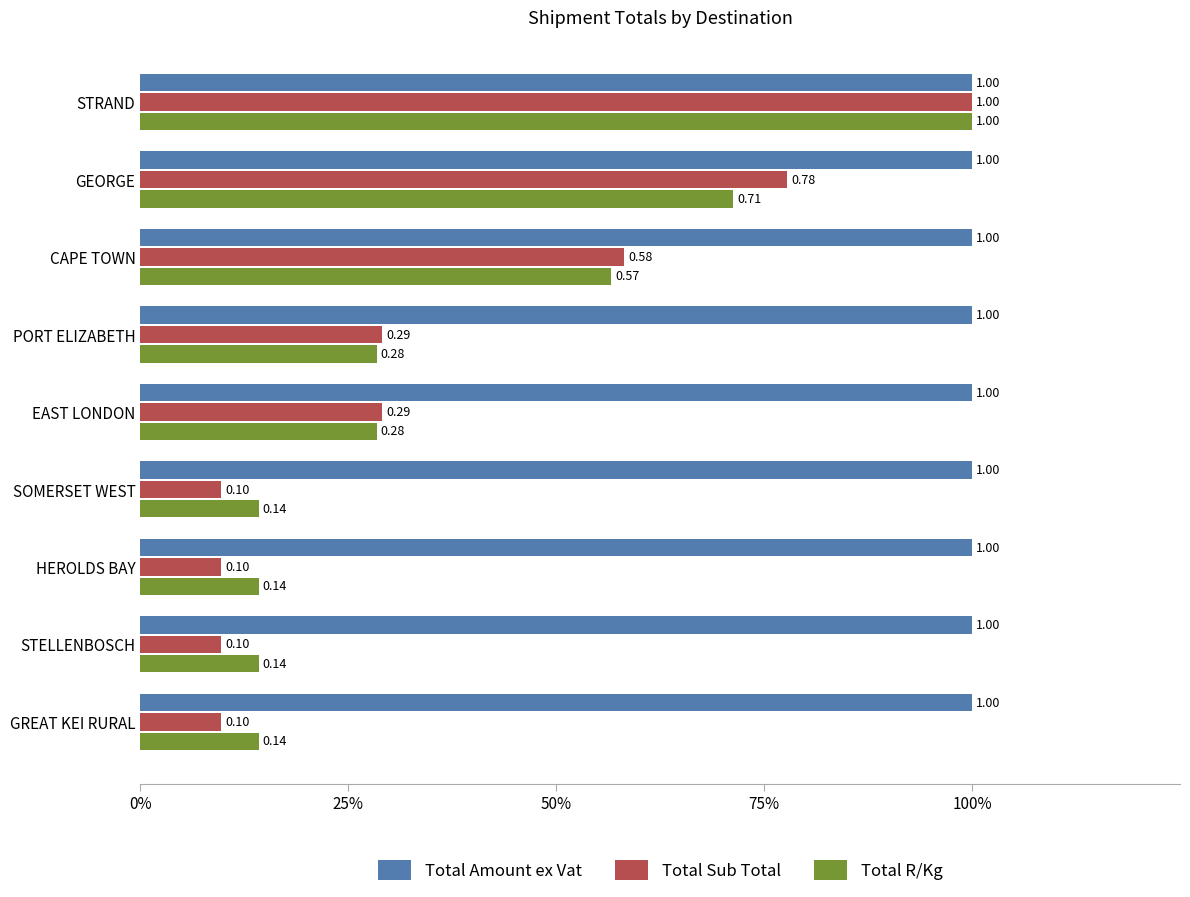

What position from the left is 25%?

2